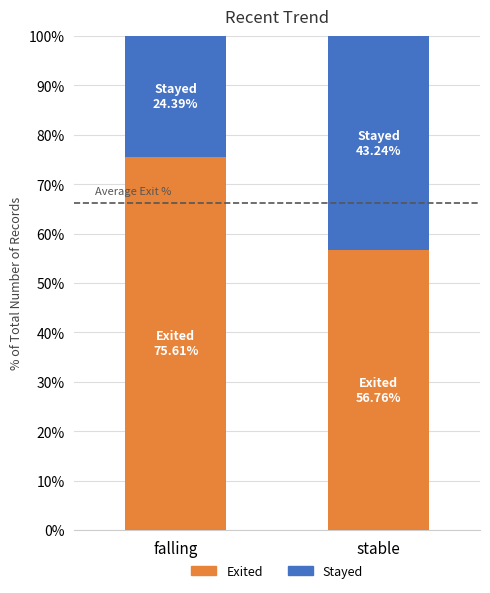

The value of Exited at falling is 75.6. True or false?

True